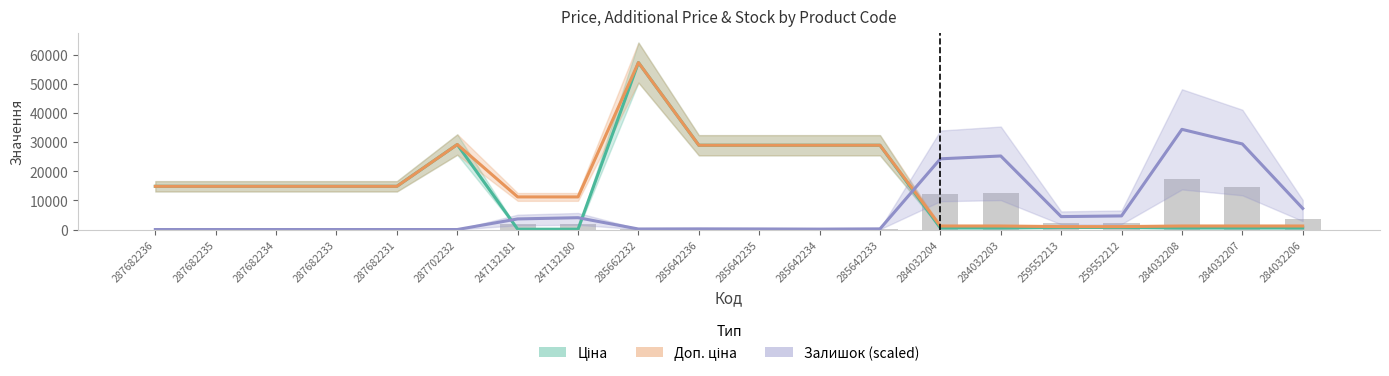

At which category does the chart reach its minimum across all series?

287682236